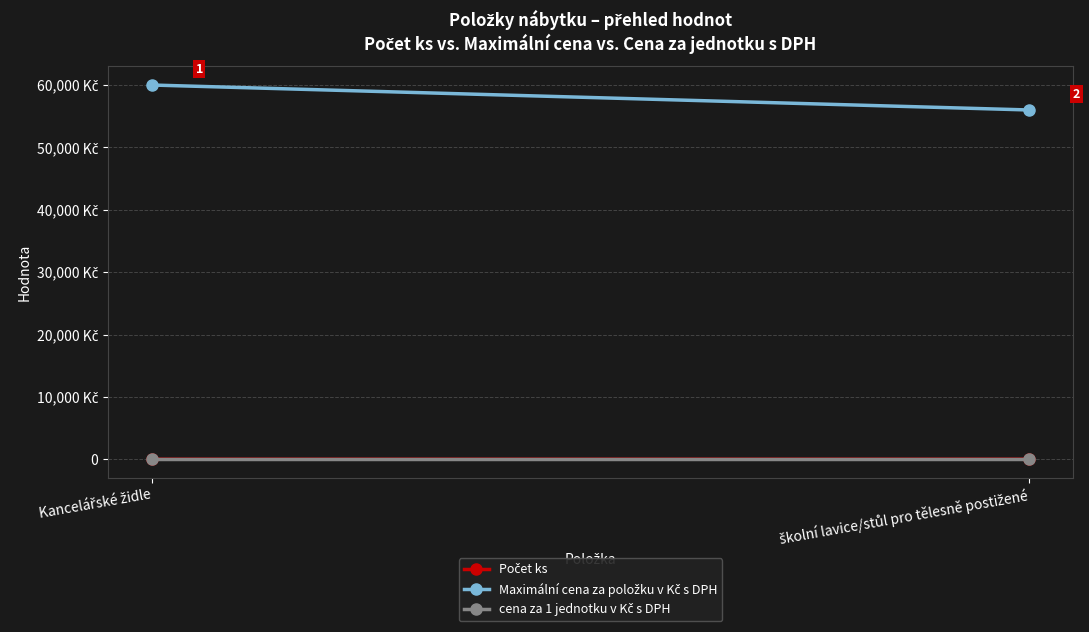

Reading right to left, extract all data points from this chart.

Počet ks: školní lavice/stůl pro tělesně postižené=7	Kancelářské židle=5
Maximální cena za položku v Kč s DPH: školní lavice/stůl pro tělesně postižené=56000	Kancelářské židle=60000
cena za 1 jednotku v Kč s DPH: školní lavice/stůl pro tělesně postižené=0	Kancelářské židle=0